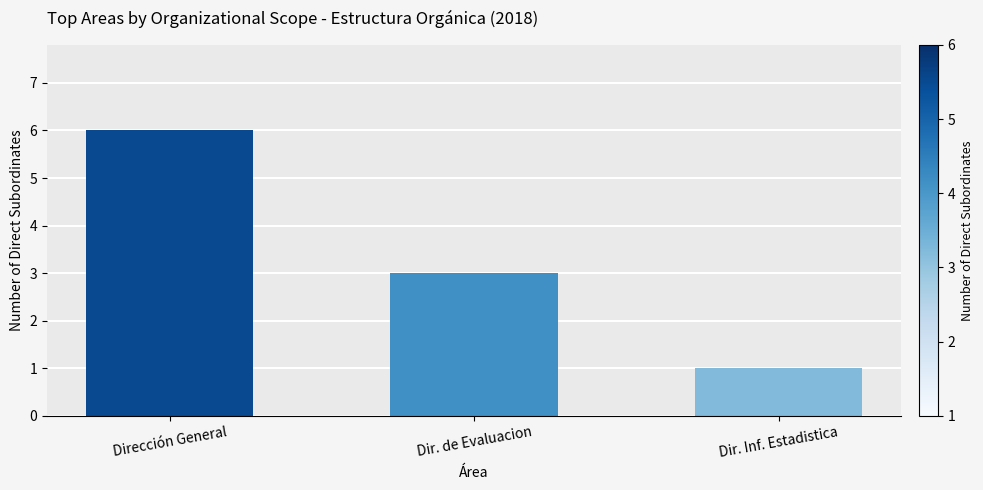

What is the label of the 3rd bar from the right?

Dirección General